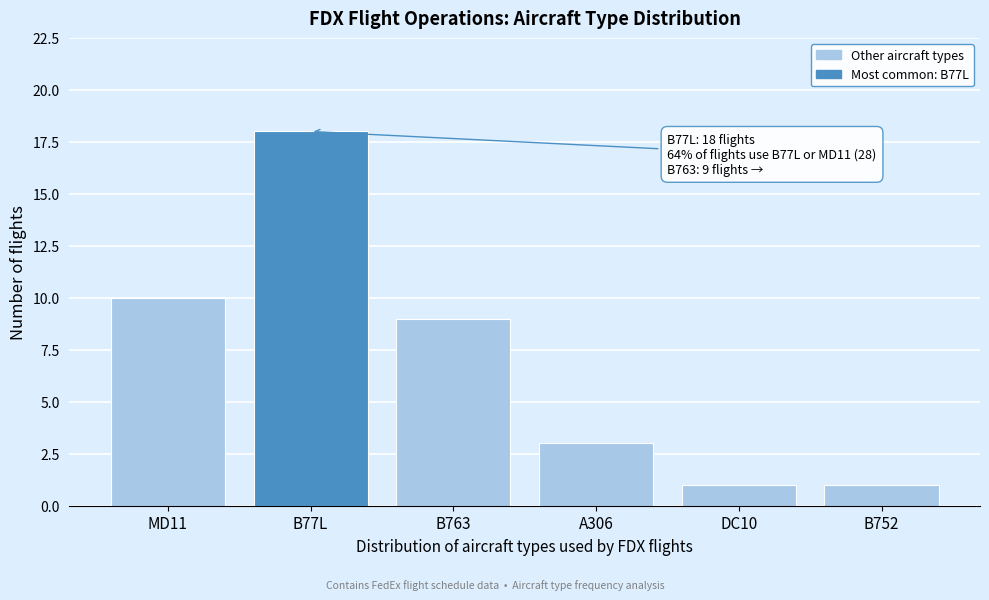

Reading left to right, what are all the values shown in this chart?

10	18	9	3	1	1